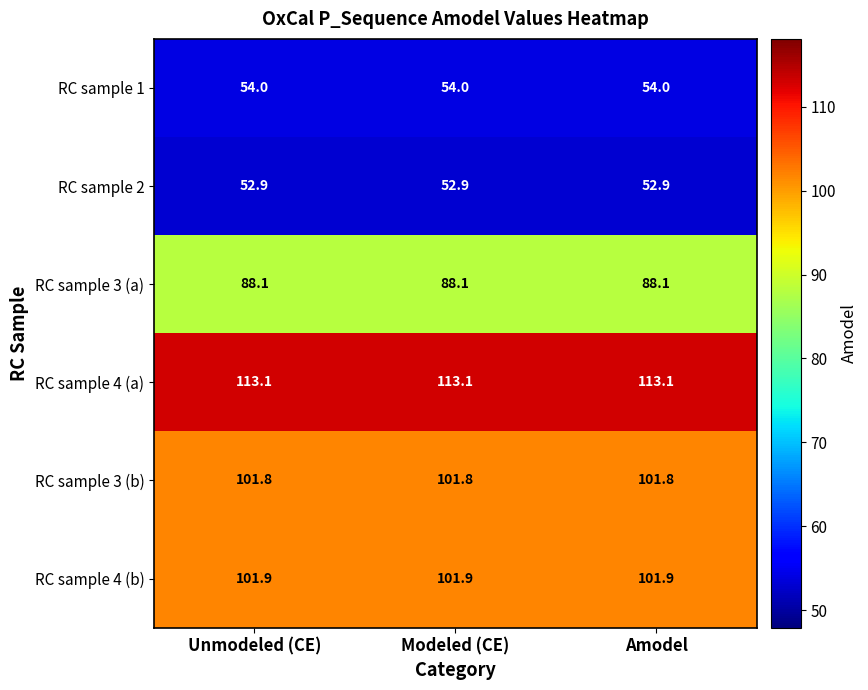

What is the maximum value shown in the chart?

113.1